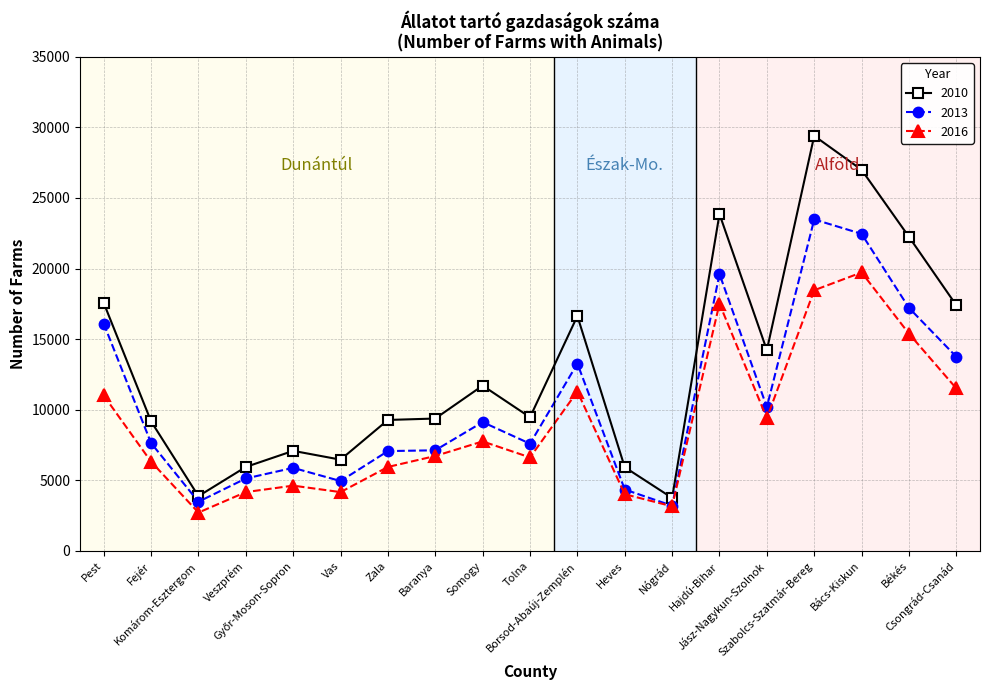

How many lines are shown in the chart?

3